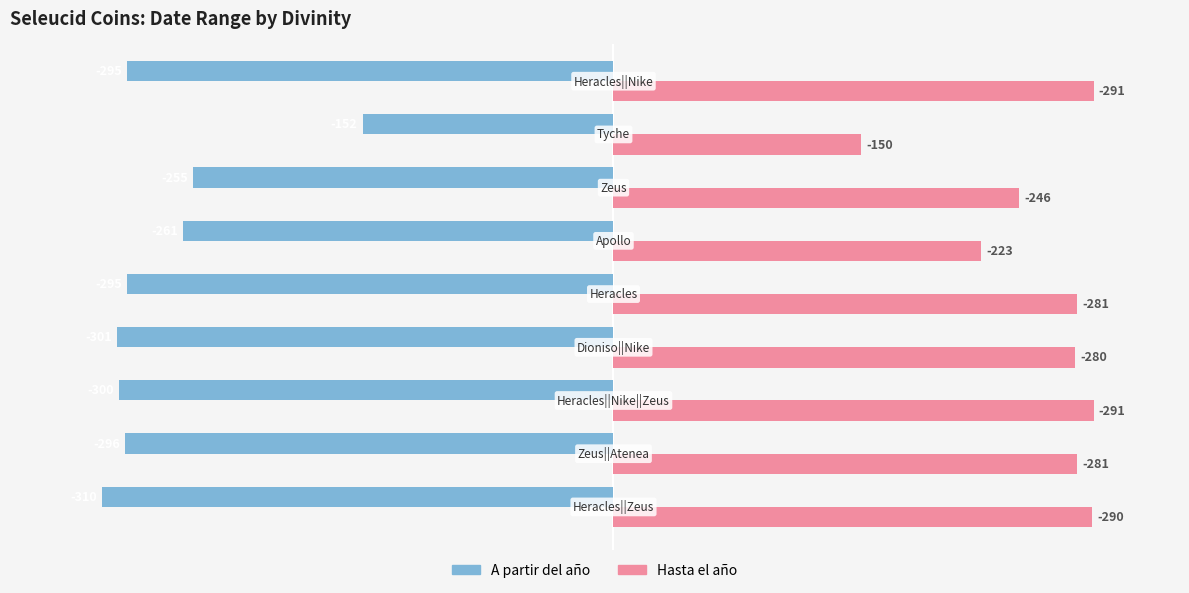

What are all the series names shown in the legend?

A partir del año, Hasta el año